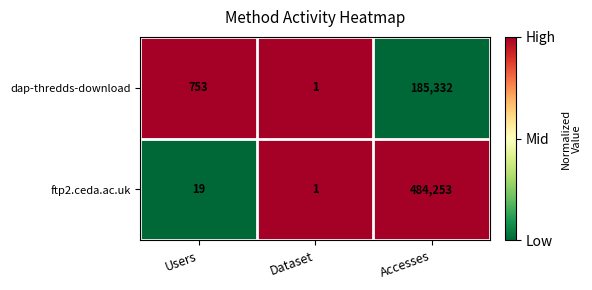

Reading left to right, transcribe all the data shown in this chart.

dap-thredds-download: Users=753	Dataset=1	Accesses=185332
ftp2.ceda.ac.uk: Users=19	Dataset=1	Accesses=484253